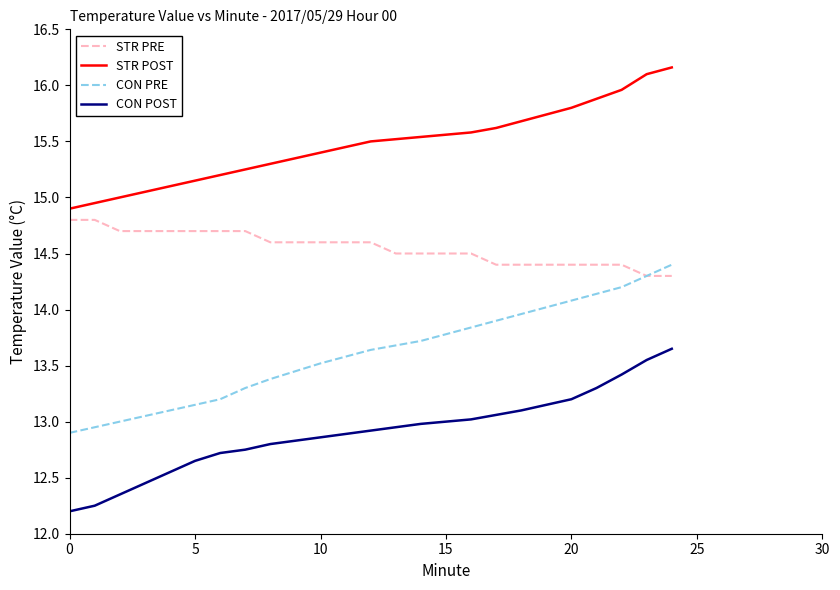

How many lines are shown in the chart?

4